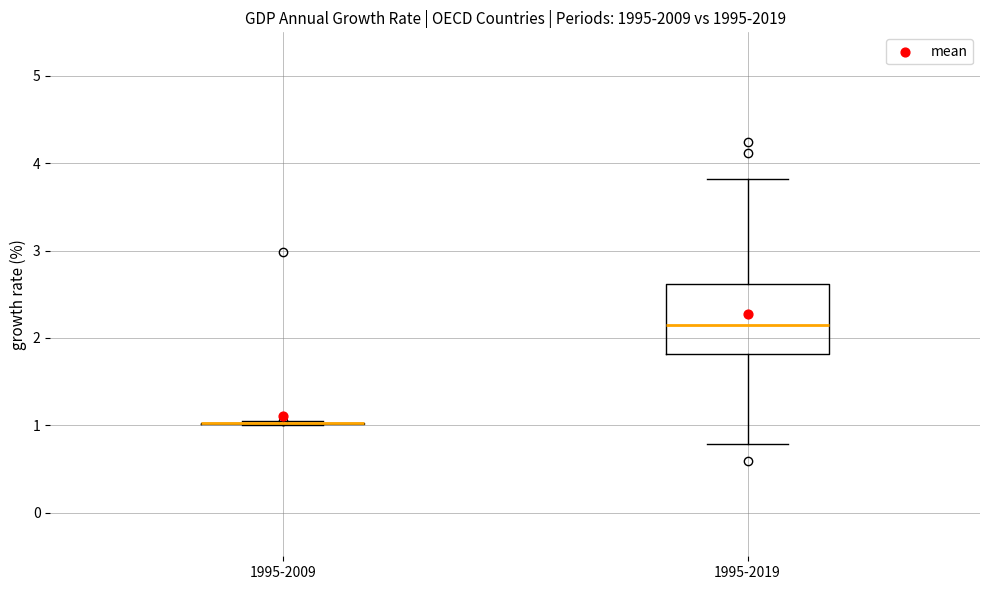

Reading left to right, transcribe this box plot: for each box, give where its median line is, the range the box spans, and where its two whiskers end, as read against the y-axis. The values are not printed on the chart, so give them approximately, as read against the axis.

1995-2009: box collapsed to a line at 1.0, whiskers 1.0 to 1.0
1995-2019: median 2.2, box 1.8 to 2.6, whiskers 0.8 to 3.8